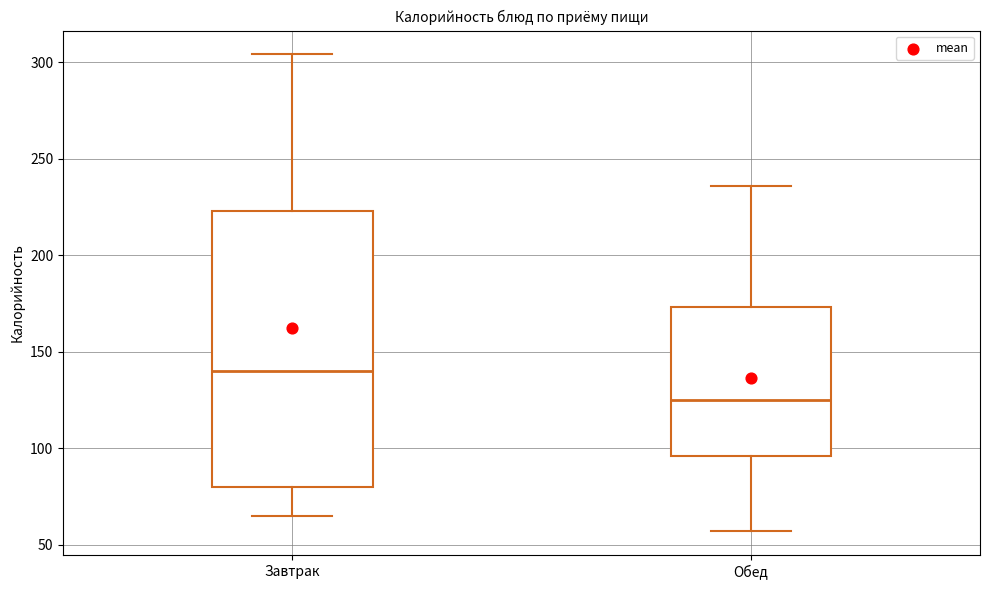

Reading left to right, read every box against the y-axis: the position of its median line, the range the box covers, and the ends of its whiskers. The values are not printed on the chart, so give them approximately, as read against the axis.

Завтрак: median 140, box 80 to 225, whiskers 65 to 305
Обед: median 125, box 95 to 175, whiskers 55 to 235